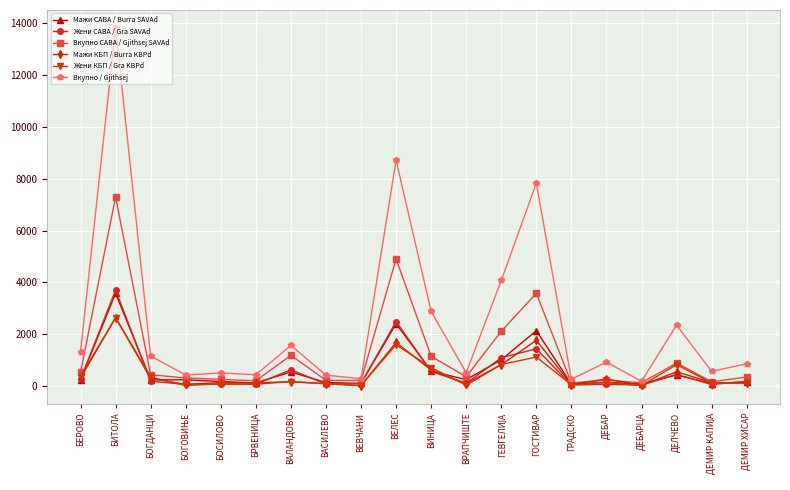

The value of Вкупно САВА / Gjithsej SAVAd at ВАЛАНДОВО is 1190. True or false?

True